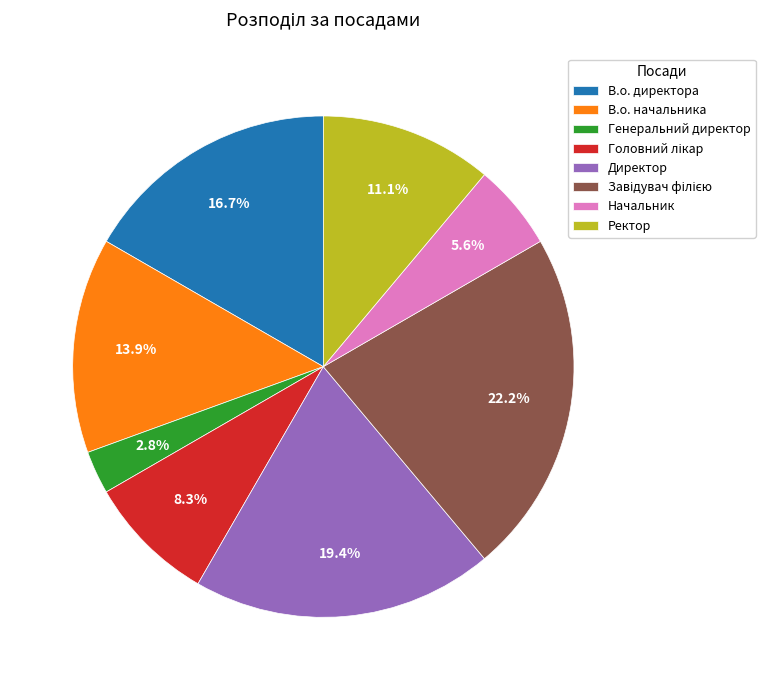

What is the smallest slice in the pie chart?

Генеральний директор